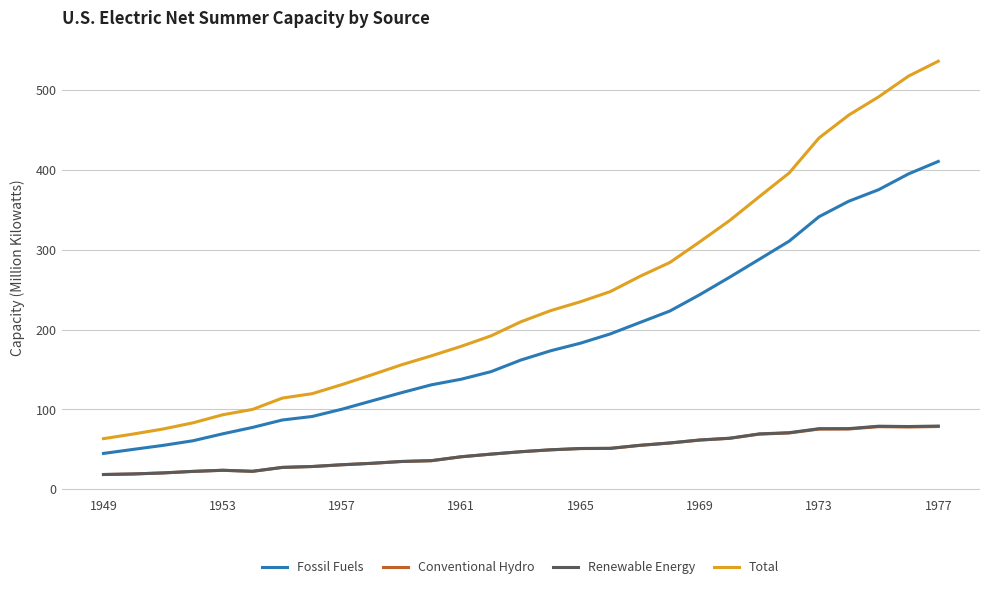

Which series has the largest total across all categories?

Total